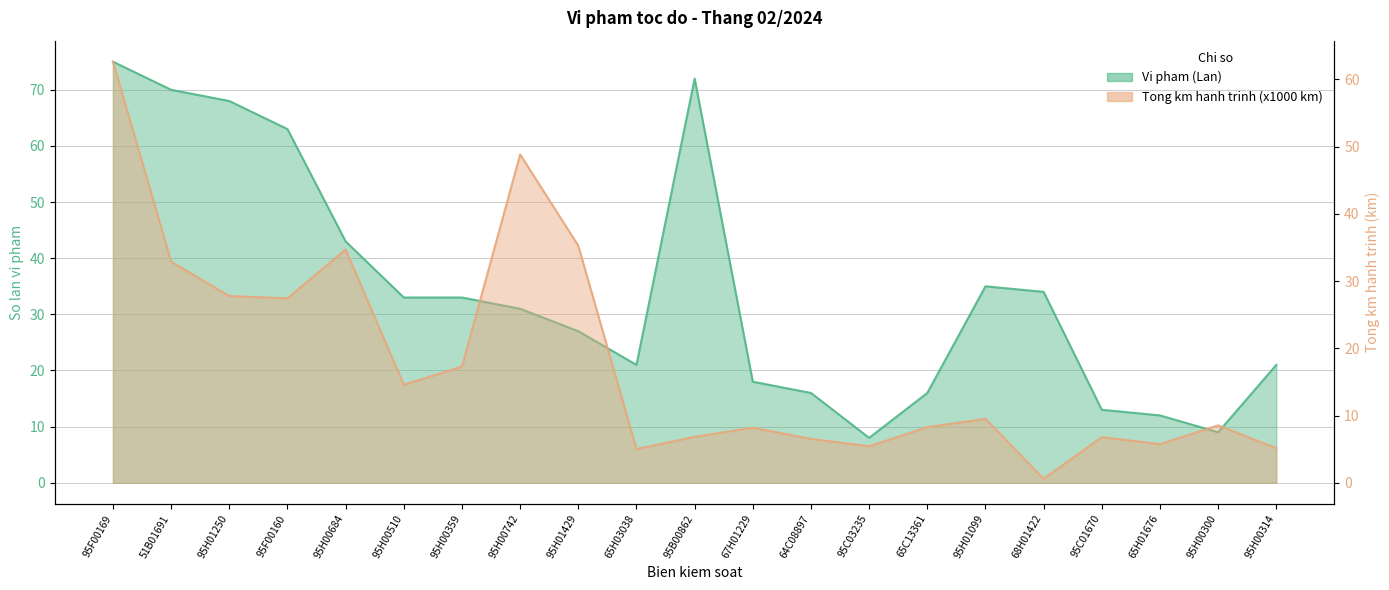

What is the spread (max minus min) of values at 95H00742?

17.9